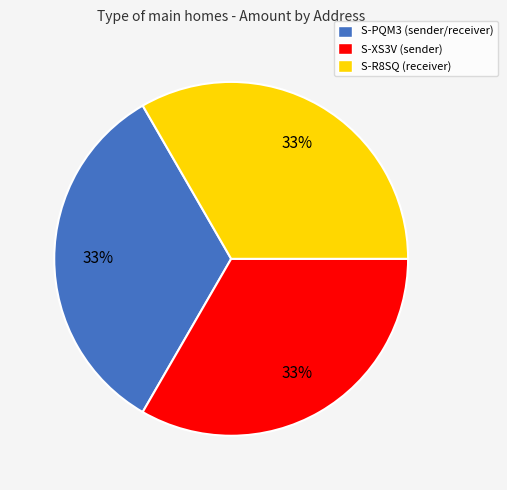

The S-PQM3 (sender/receiver) slice represents 39% of the pie. True or false?

False